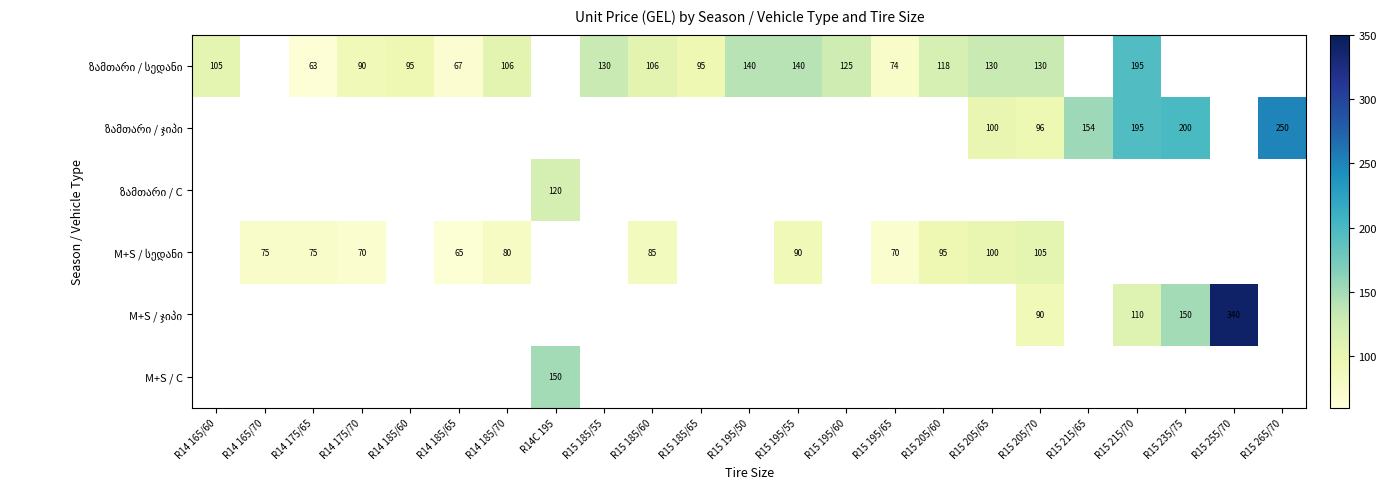

What is the highest value of the ზამთარი / სედანი series?

195.0